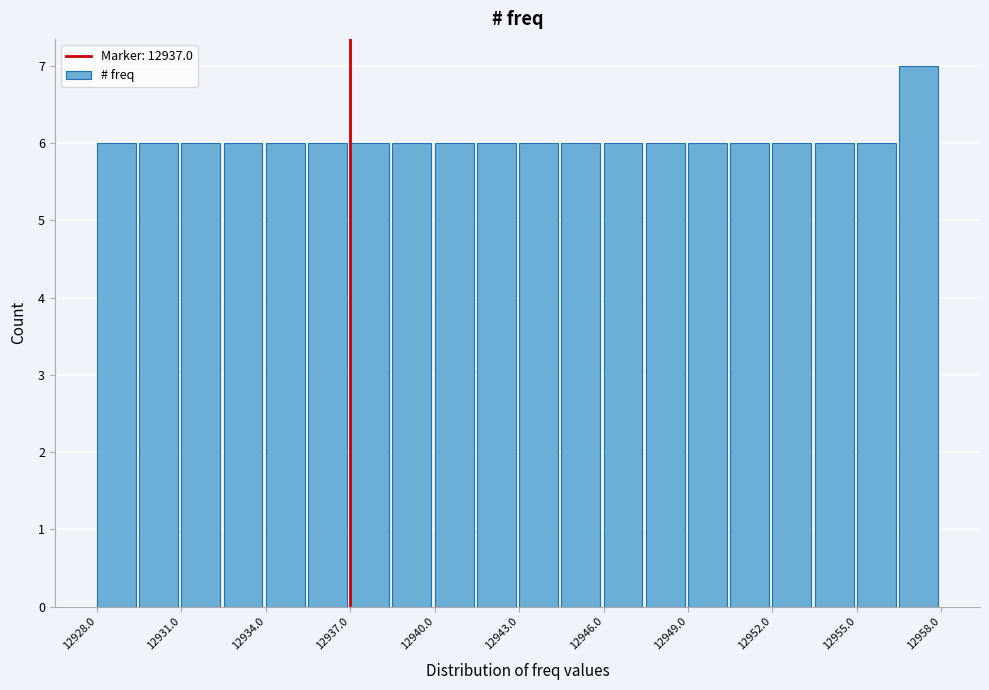

Read against the x-axis, roughly where is the centre of the tallest bar?

12957.0